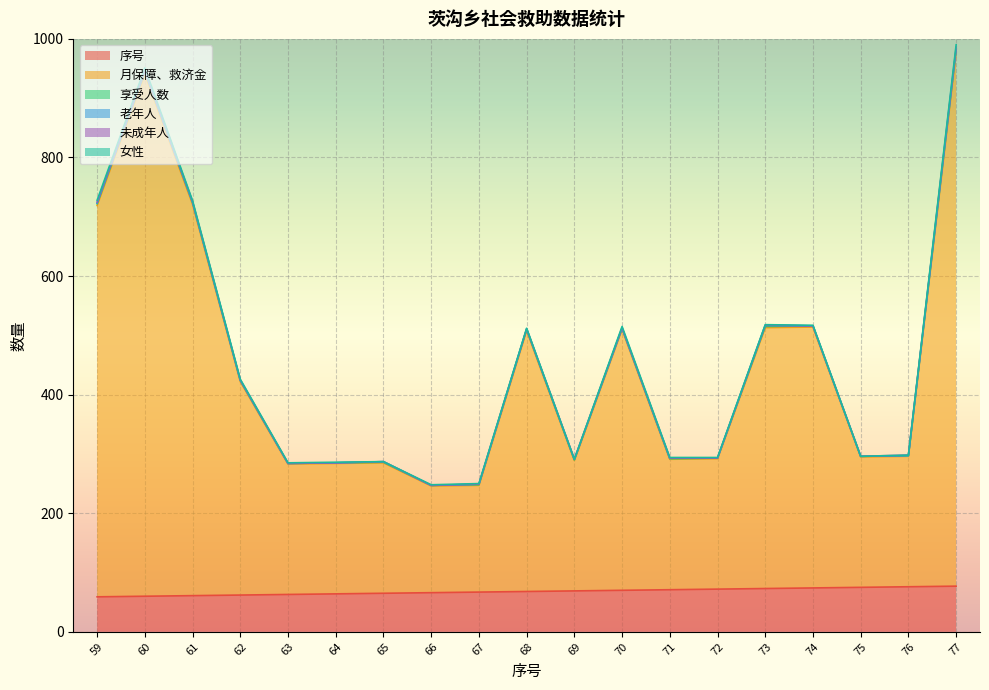

Is it true that 序号 equals 71 at 71?

True